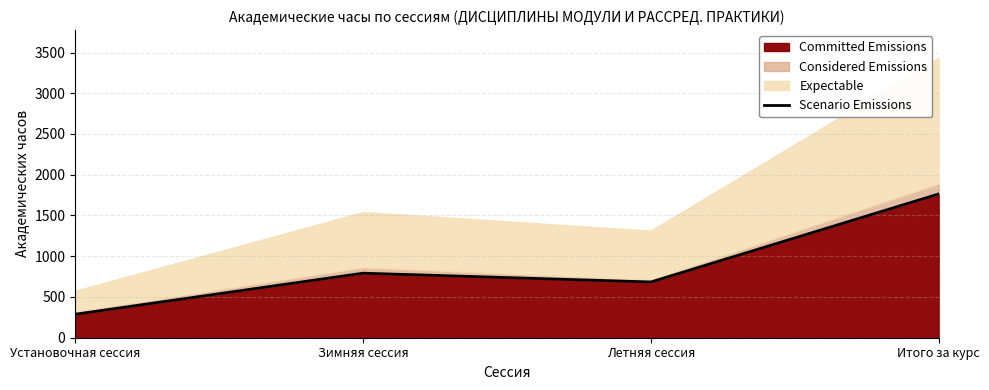

How many categories are shown in the chart?

4